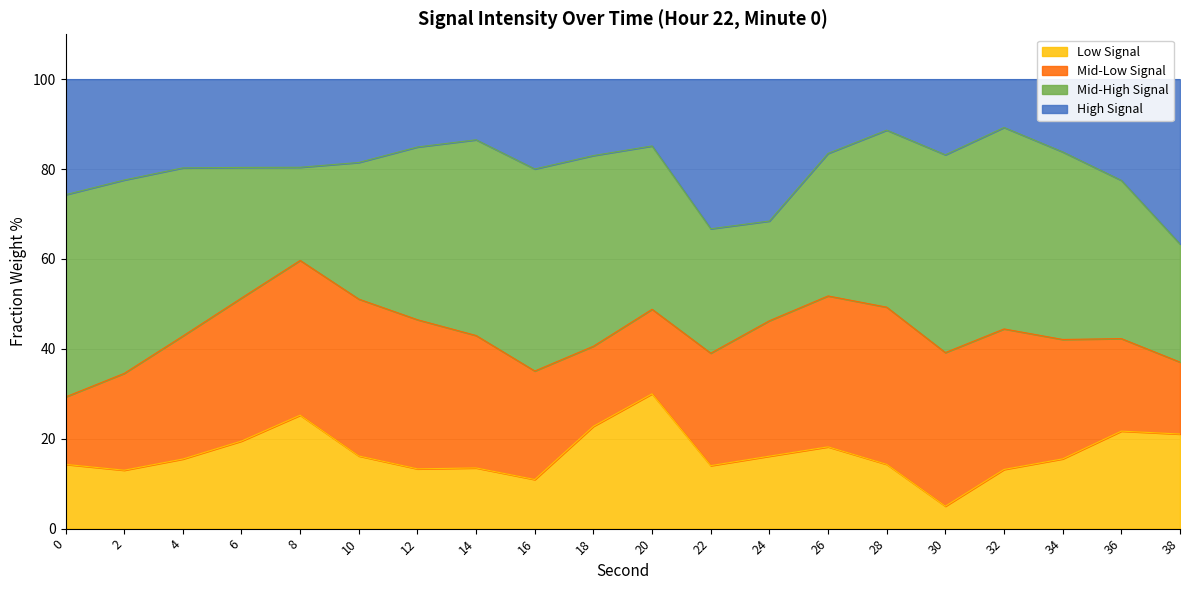

Is it true that the value at 32 is 7.1?

False